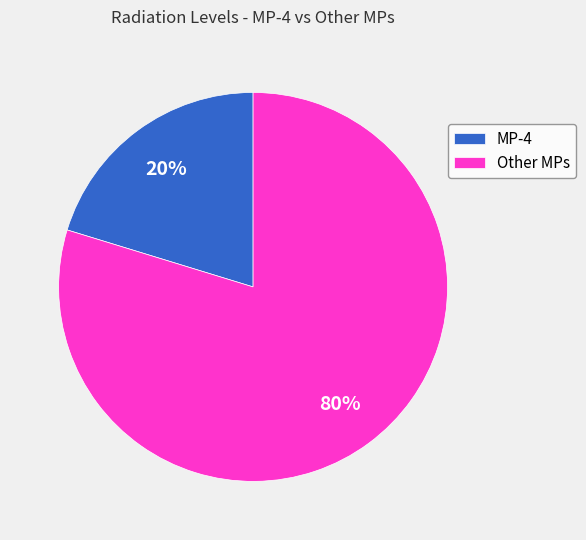

Rank the categories by value from highest to lowest.

Other MPs, MP-4